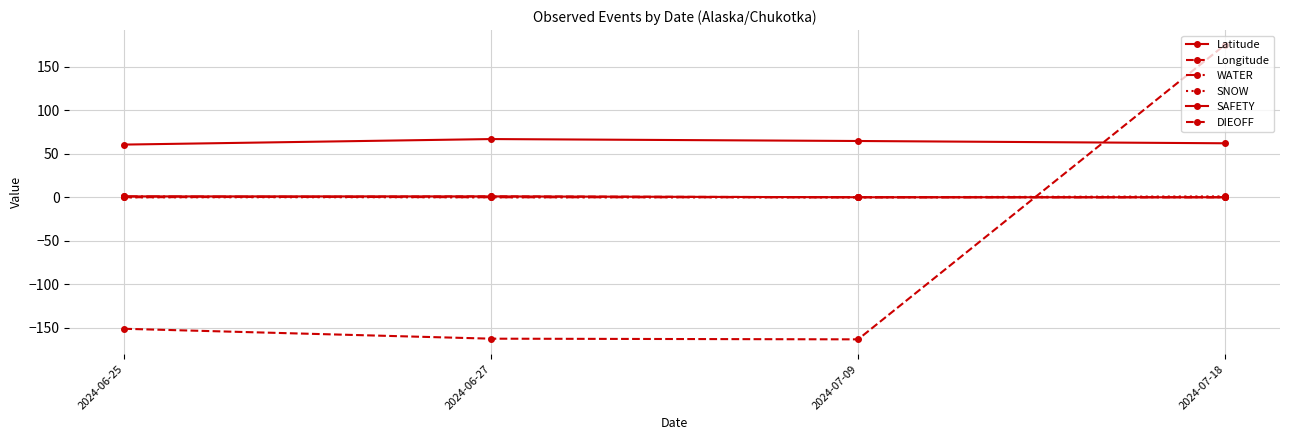

What is the label of the 2nd point from the left?

2024-06-27